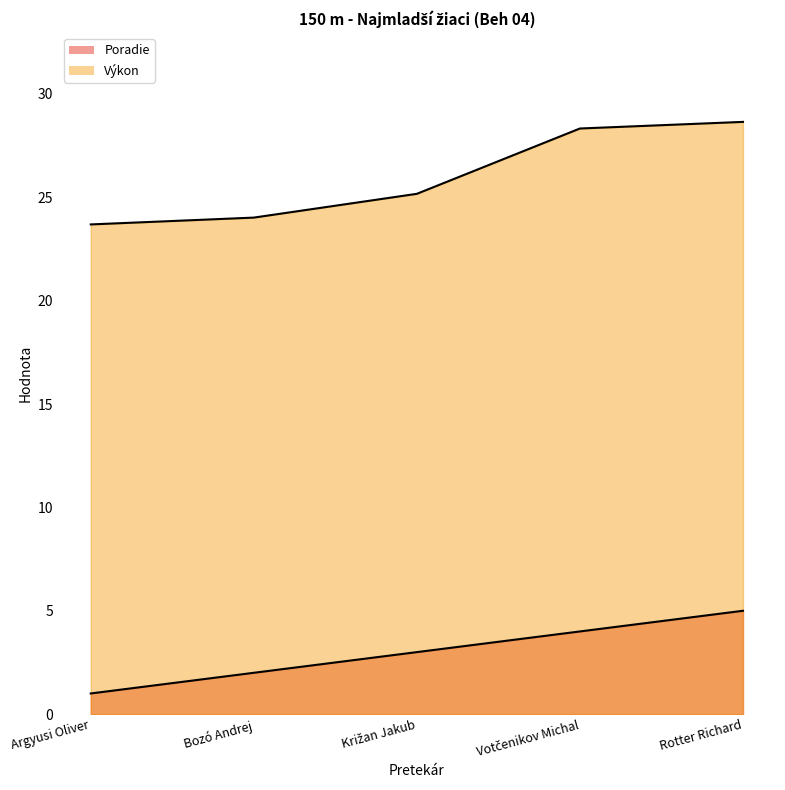

Between Votčenikov Michal and Rotter Richard, which is larger?

Rotter Richard